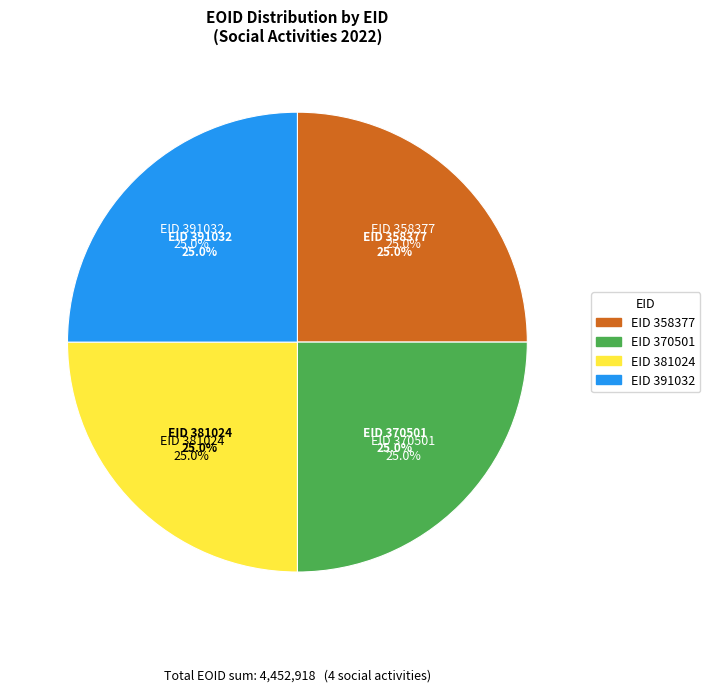

Rank the categories by value from lowest to highest.

391032, 381024, 370501, 358377